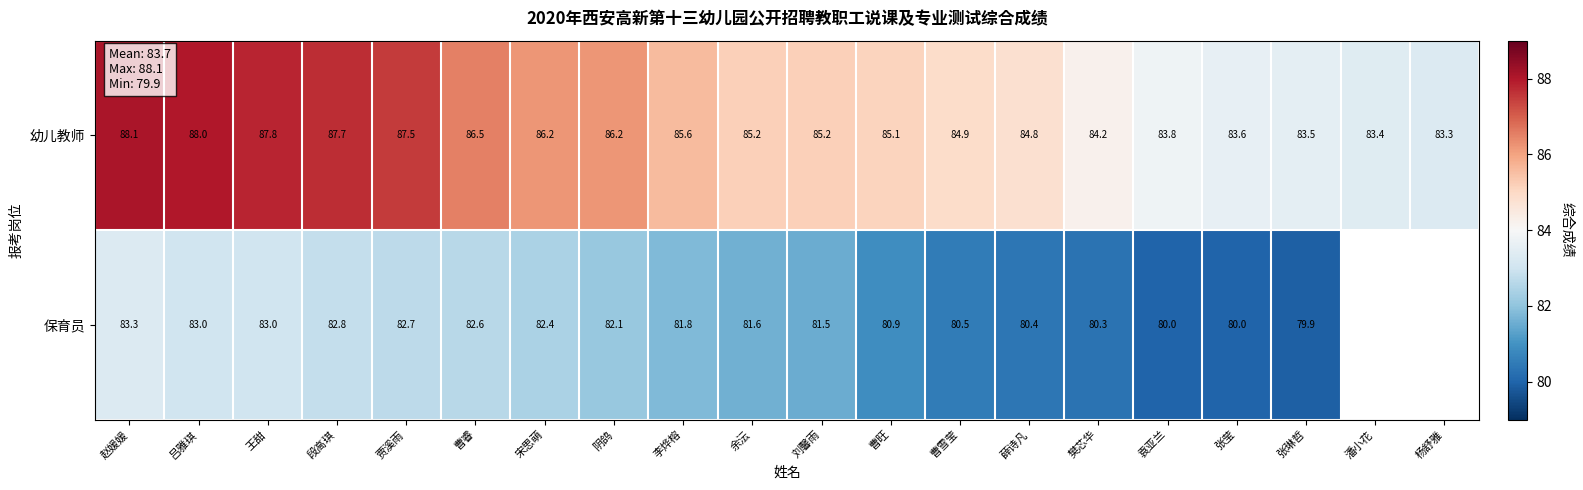

What value does the 幼儿教师 series have at 袁亚兰?

83.8